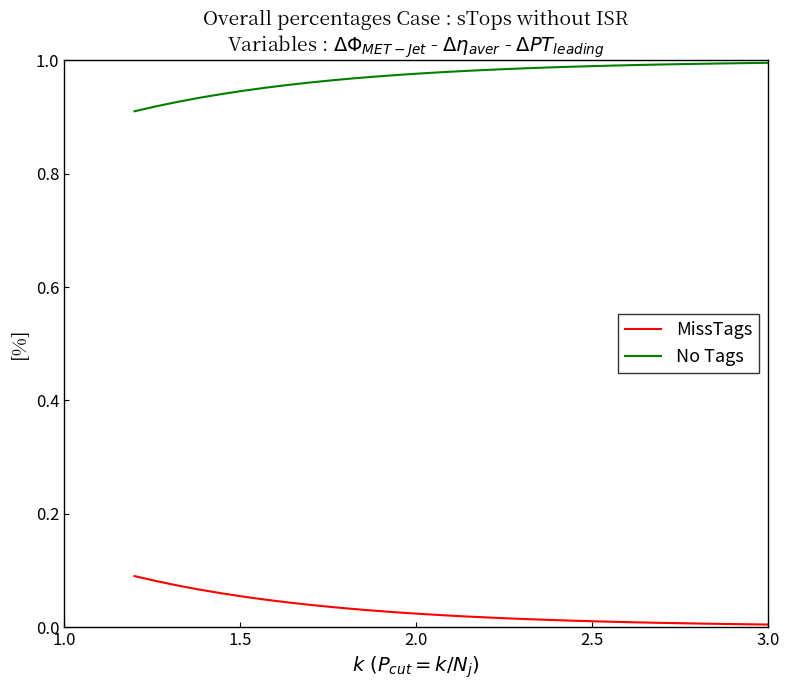

Rank the series by their average value, from lowest to highest.

MissTags, No Tags